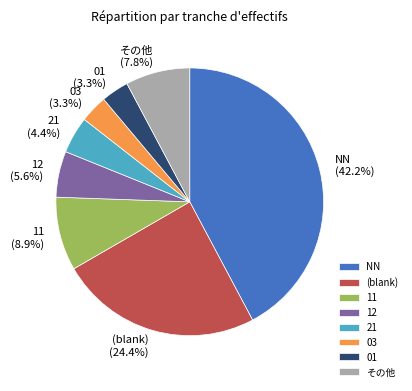

Which has a higher value, (blank) or NN?

NN